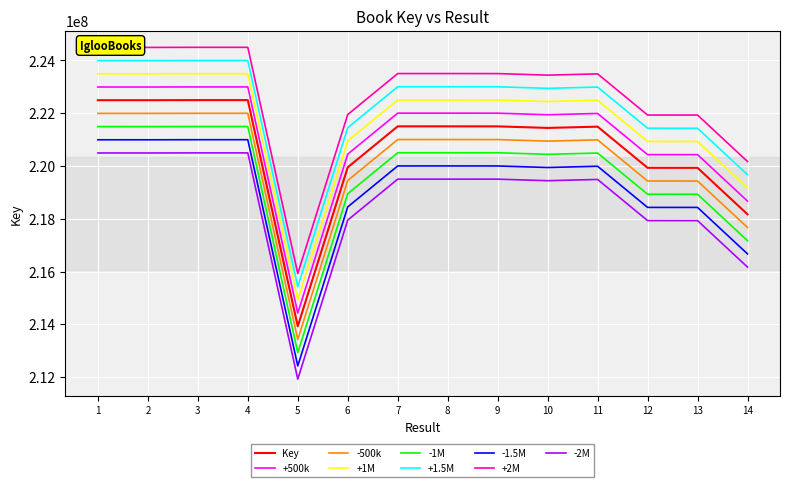

The value of -2M at 5 is 125007152. True or false?

False